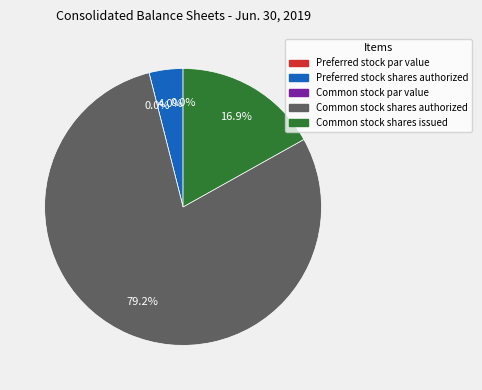

Is it true that Common stock shares issued is 17% of the pie?

True